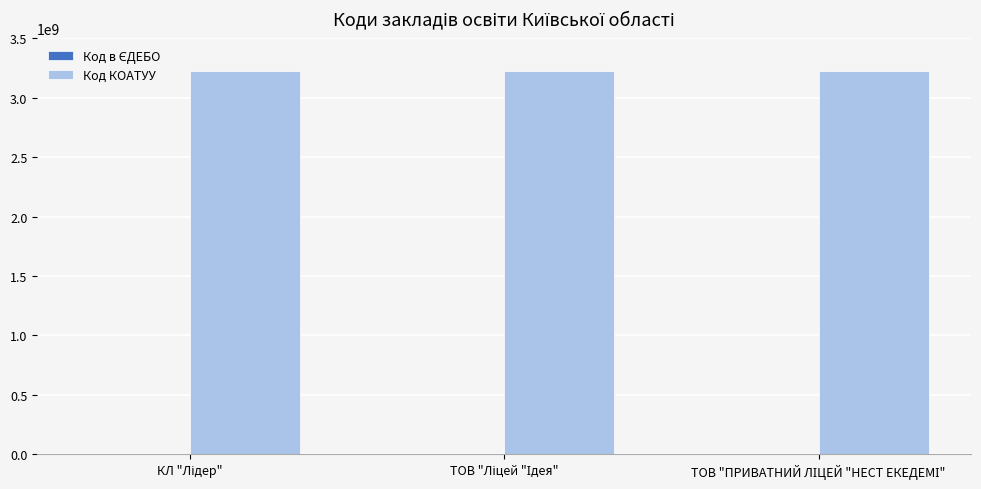

Which series has the largest total across all categories?

Код КОАТУУ